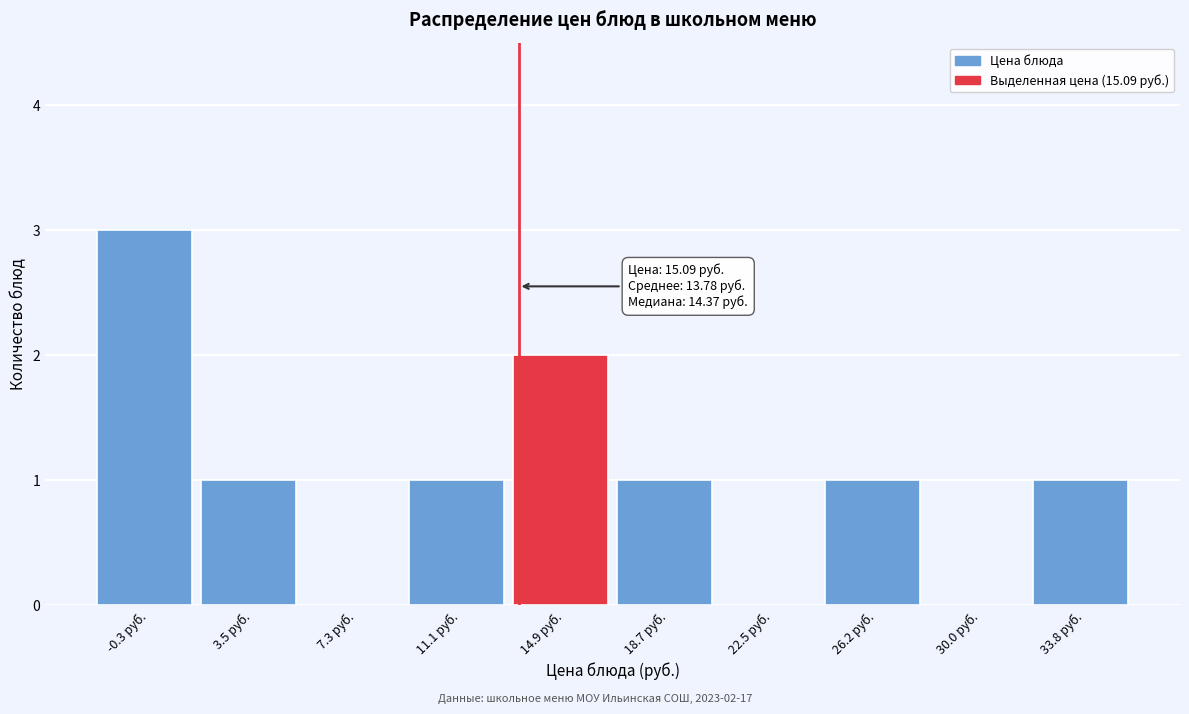

Reading left to right, extract all data points from this chart.

-0.3 руб.=3	3.5 руб.=1	7.3 руб.=0	11.1 руб.=1	14.9 руб.=2	18.7 руб.=1	22.5 руб.=0	26.2 руб.=1	30.0 руб.=0	33.8 руб.=1